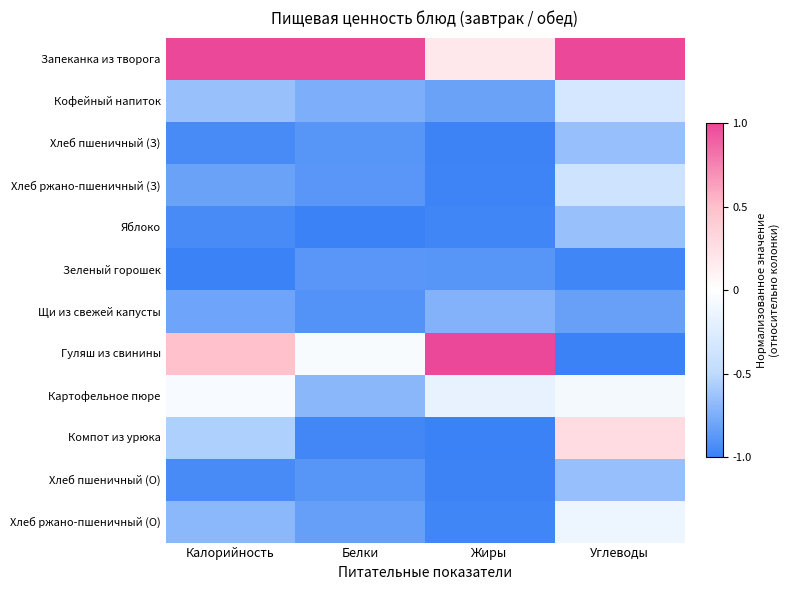

How many data points does each series have?

4